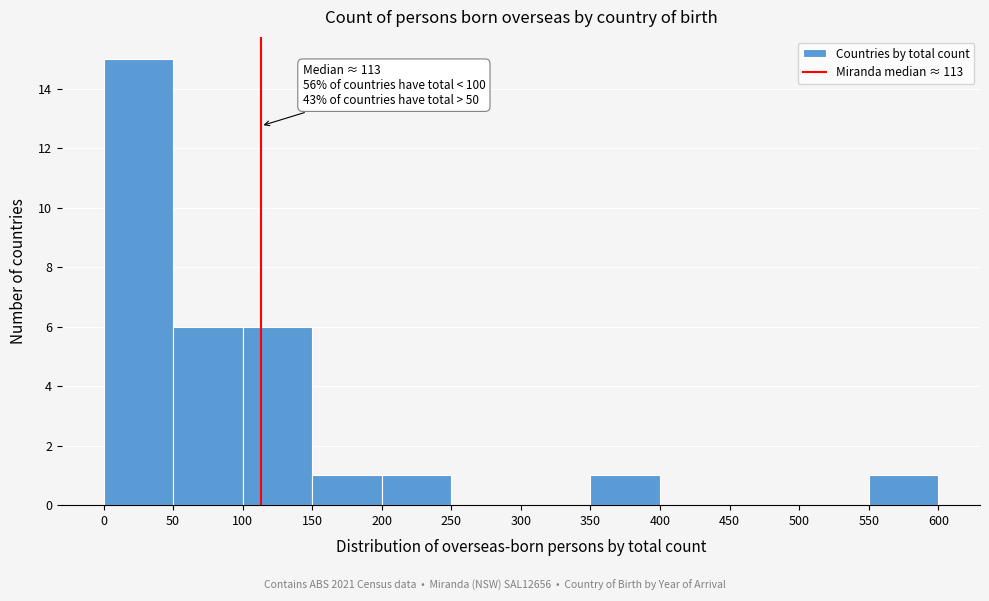

Over which range of the x-axis is the bar tallest?

0 to 50